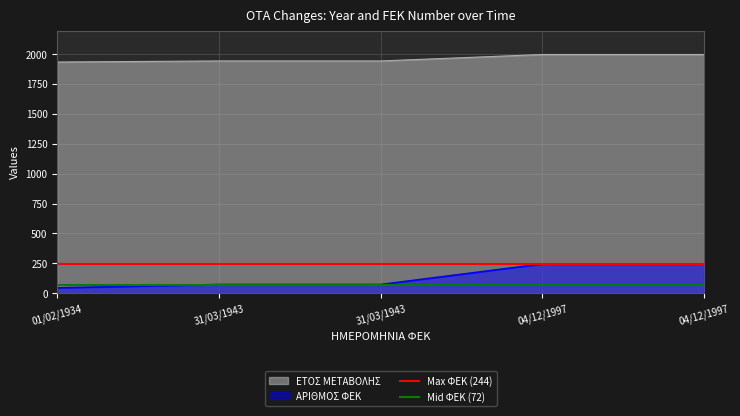

How many lines are shown in the chart?

2